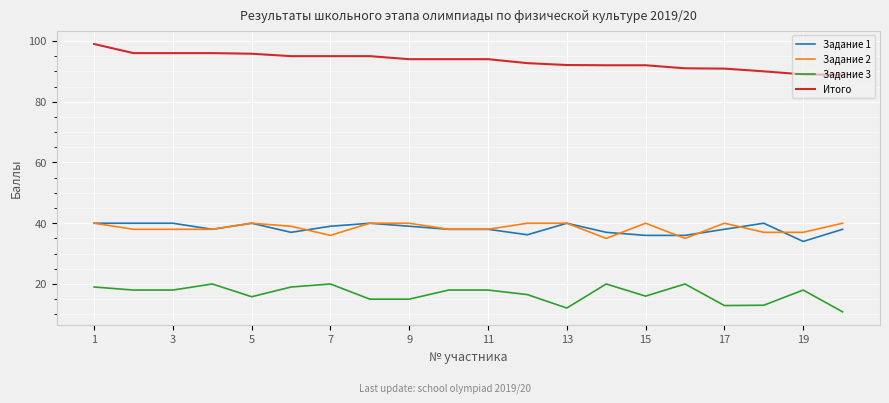

True or false: Задание 1 and Задание 3 cross at least once.

False